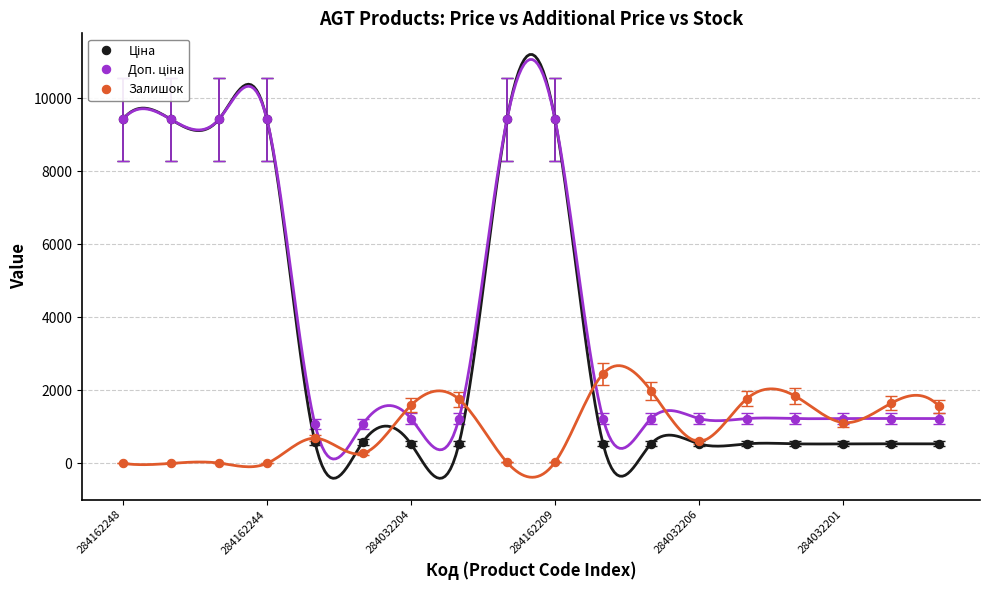

True or false: Доп. ціна has more than 0 interior local peaks.

False